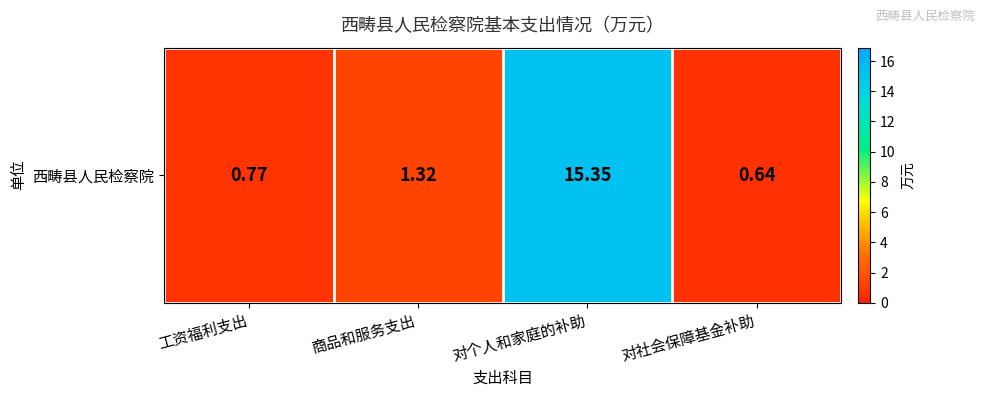

What is the sum of all values?

18.1